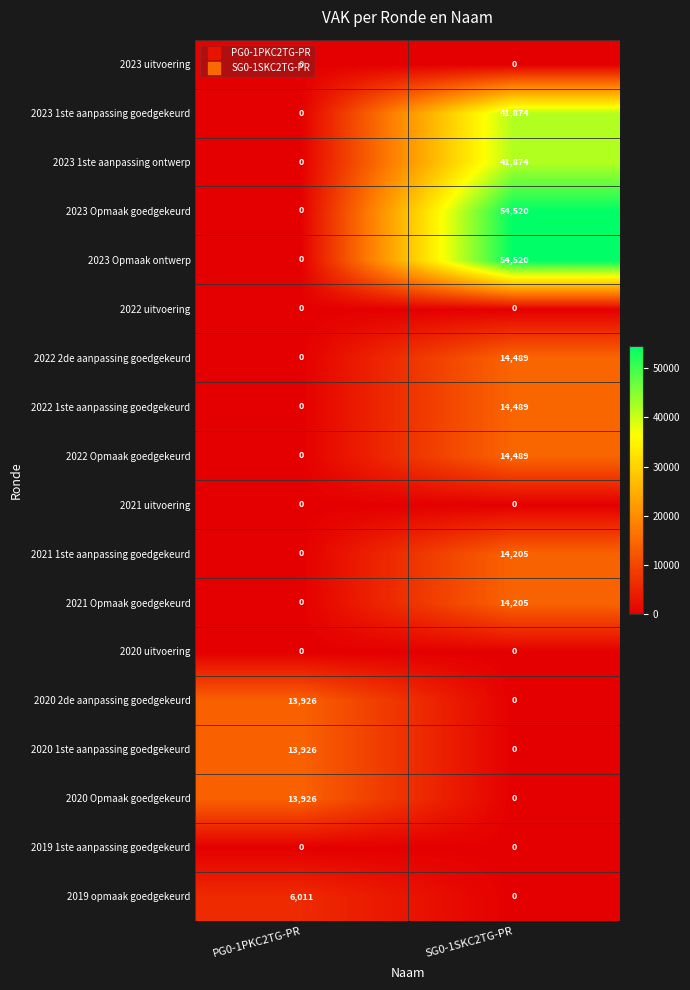

Which category has the highest value in the 2022 Opmaak goedgekeurd series?

SG0-1SKC2TG-PR